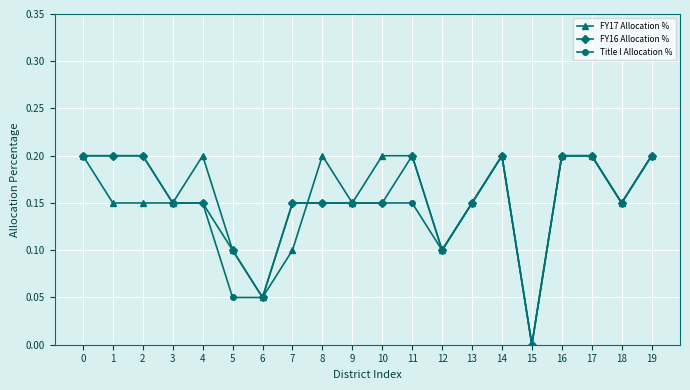

How many lines are shown in the chart?

3